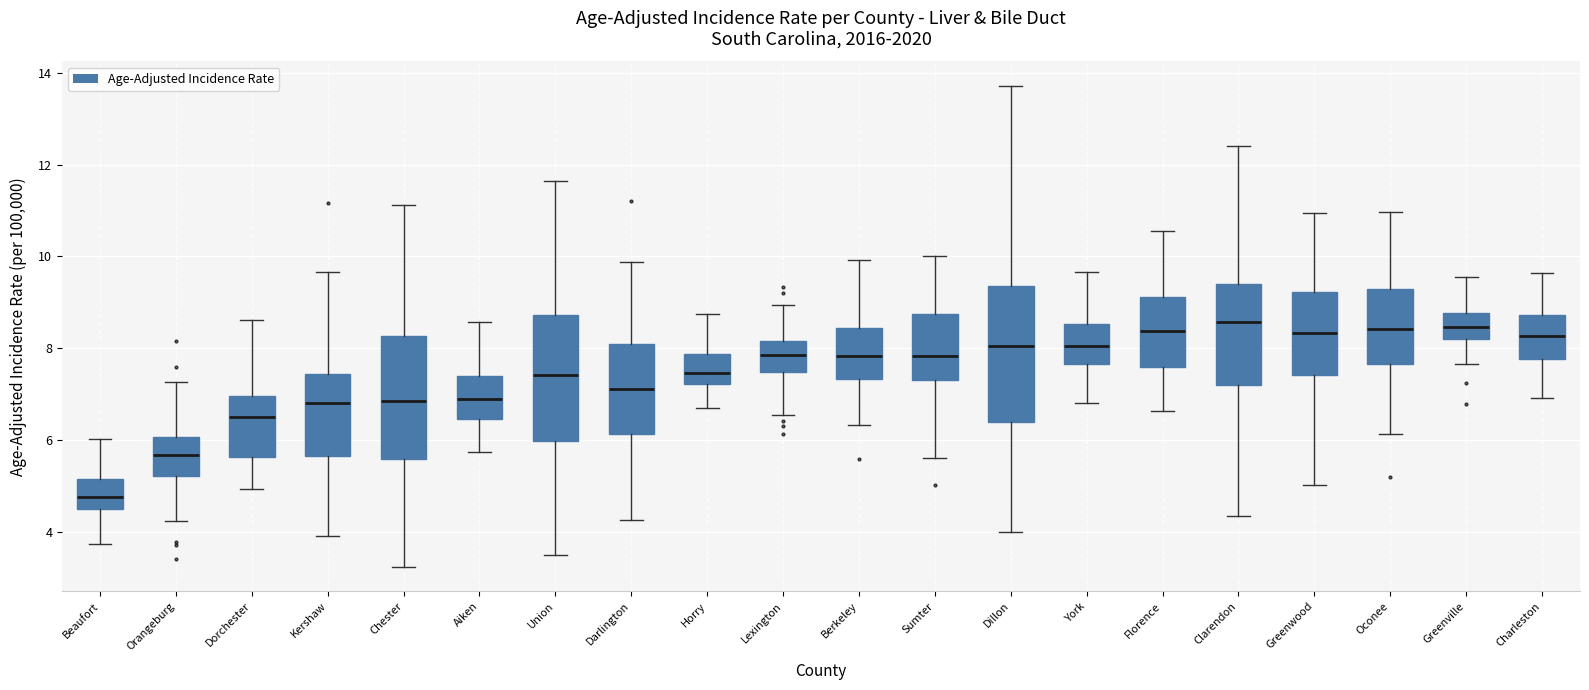

Reading left to right, read every box against the y-axis: the position of its median line, the range the box covers, and the ends of its whiskers. The values are not printed on the chart, so give them approximately, as read against the axis.

Beaufort: median 4.8, box 4.4 to 5.2, whiskers 3.8 to 6.0
Orangeburg: median 5.6, box 5.2 to 6.0, whiskers 4.2 to 7.2
Dorchester: median 6.4, box 5.6 to 7.0, whiskers 5.0 to 8.6
Kershaw: median 6.8, box 5.6 to 7.4, whiskers 4.0 to 9.6
Chester: median 6.8, box 5.6 to 8.2, whiskers 3.2 to 11.2
Aiken: median 6.8, box 6.4 to 7.4, whiskers 5.8 to 8.6
Union: median 7.4, box 6.0 to 8.8, whiskers 3.4 to 11.6
Darlington: median 7.2, box 6.2 to 8.2, whiskers 4.2 to 9.8
Horry: median 7.4, box 7.2 to 7.8, whiskers 6.8 to 8.8
Lexington: median 7.8, box 7.4 to 8.2, whiskers 6.6 to 9.0
Berkeley: median 7.8, box 7.4 to 8.4, whiskers 6.4 to 10.0
Sumter: median 7.8, box 7.4 to 8.8, whiskers 5.6 to 10.0
Dillon: median 8.0, box 6.4 to 9.4, whiskers 4.0 to 13.8
York: median 8.0, box 7.6 to 8.6, whiskers 6.8 to 9.6
Florence: median 8.4, box 7.6 to 9.2, whiskers 6.6 to 10.6
Clarendon: median 8.6, box 7.2 to 9.4, whiskers 4.4 to 12.4
Greenwood: median 8.4, box 7.4 to 9.2, whiskers 5.0 to 11.0
Oconee: median 8.4, box 7.6 to 9.2, whiskers 6.2 to 11.0
Greenville: median 8.4, box 8.2 to 8.8, whiskers 7.6 to 9.6
Charleston: median 8.2, box 7.8 to 8.8, whiskers 7.0 to 9.6